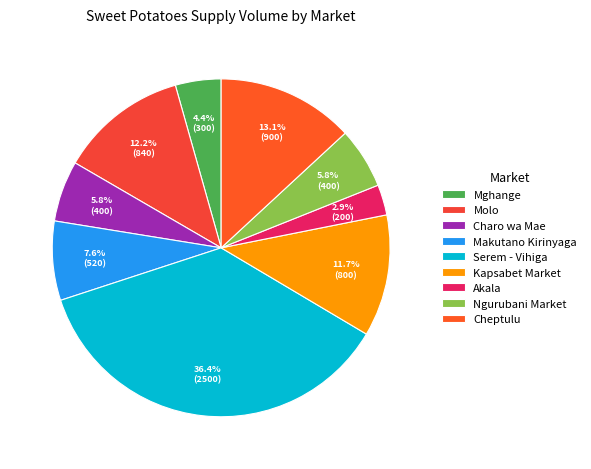

How many slices are in this pie chart?

9